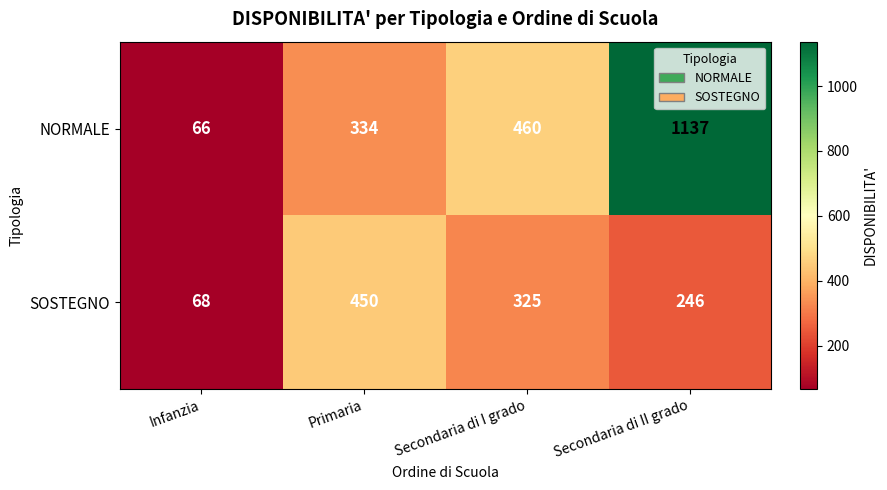

Reading right to left, list all the values displayed in this chart.

NORMALE: 1137	460	334	66
SOSTEGNO: 246	325	450	68